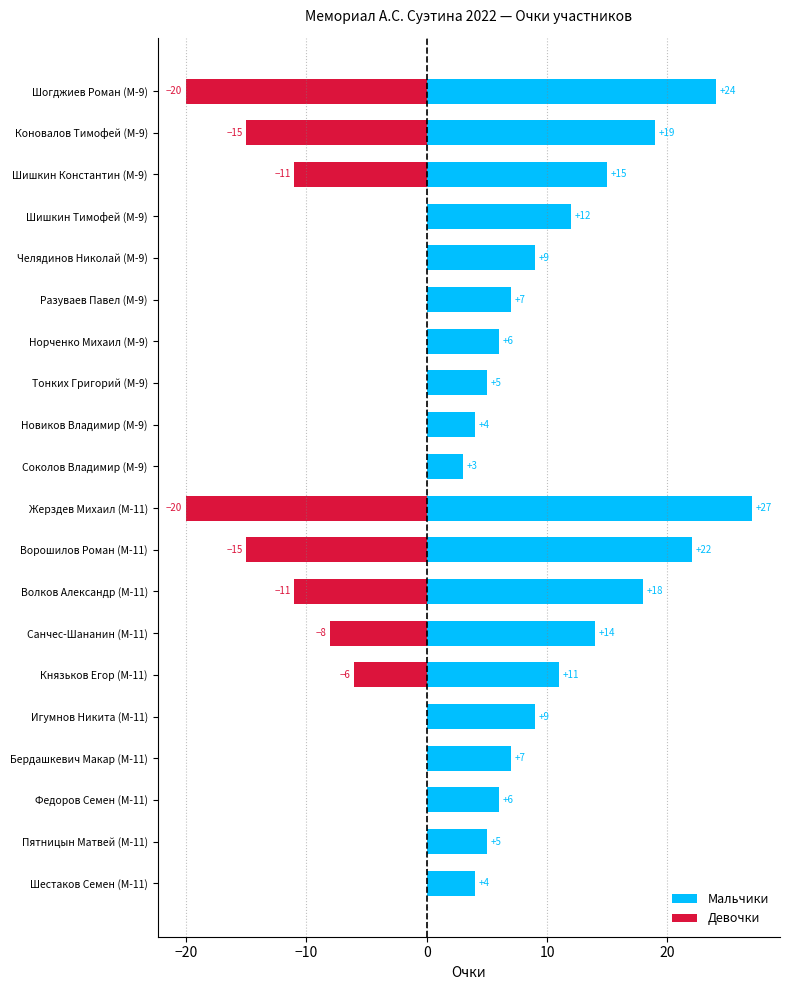

What is the difference between the Девочки values at Тонких Григорий (М-9) and Санчес-Шананин (М-11)?

8